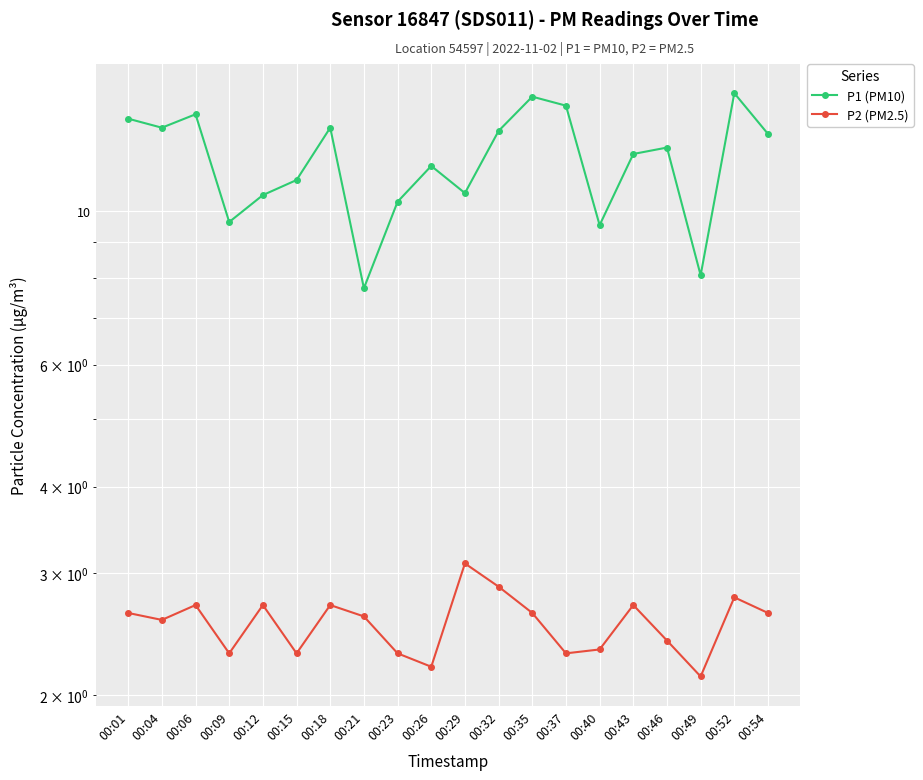

Read the P1 (PM10) value at 00:46.

12.3